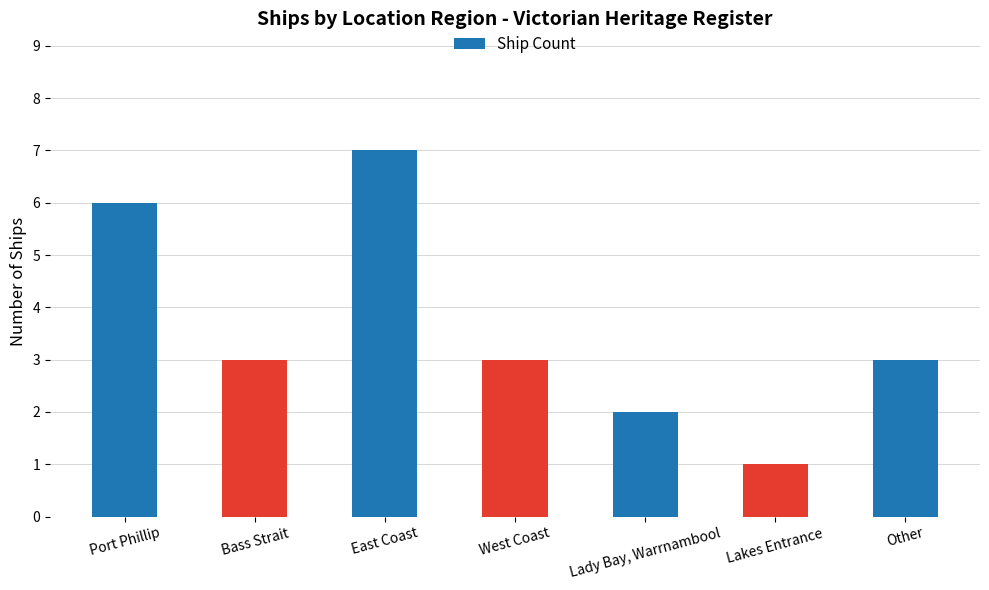

What is the maximum value shown in the chart?

7